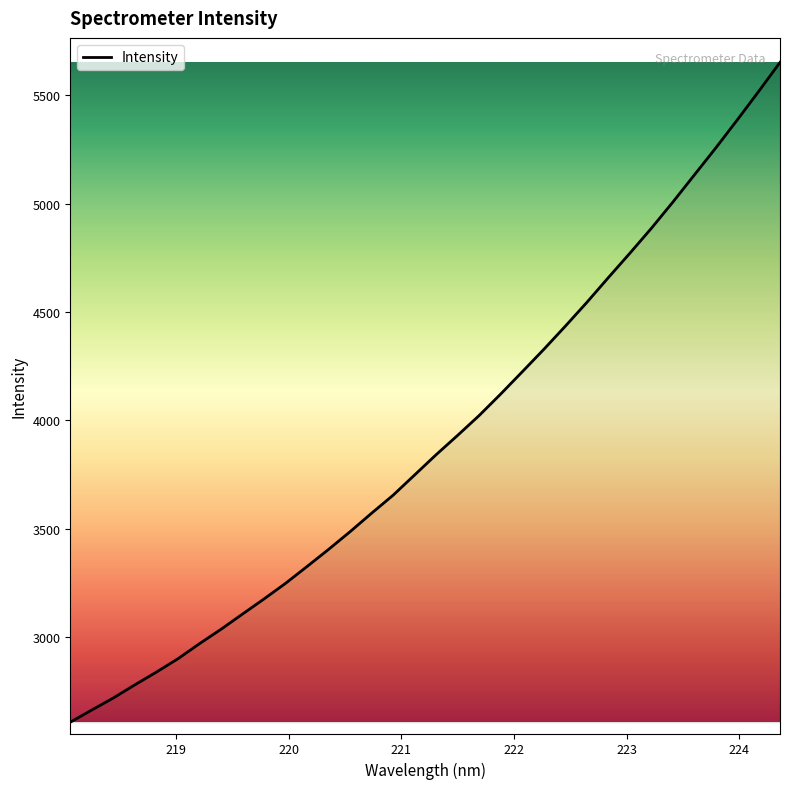

Count the number of values greater than 3840.

17